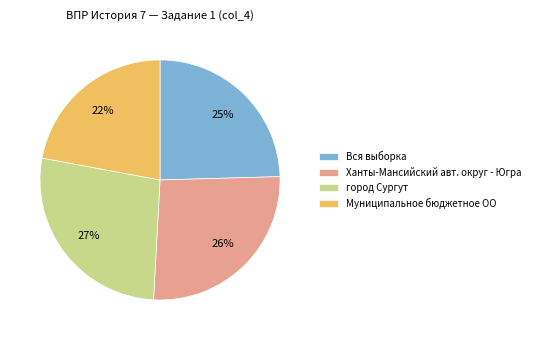

Rank the categories by value from highest to lowest.

город Сургут, Ханты-Мансийский авт. округ - Югра, Вся выборка, Муниципальное бюджетное ОО